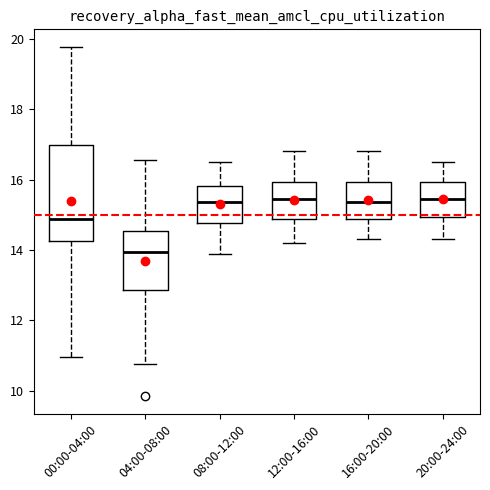

Reading left to right, transcribe this box plot: for each box, give where its median line is, the range the box spans, and where its two whiskers end, as read against the y-axis. The values are not printed on the chart, so give them approximately, as read against the axis.

00:00-04:00: median 14.8, box 14.2 to 17.0, whiskers 11.0 to 19.8
04:00-08:00: median 14.0, box 12.8 to 14.6, whiskers 10.8 to 16.6
08:00-12:00: median 15.4, box 14.8 to 15.8, whiskers 14.0 to 16.6
12:00-16:00: median 15.4, box 14.8 to 16.0, whiskers 14.2 to 16.8
16:00-20:00: median 15.4, box 14.8 to 16.0, whiskers 14.4 to 16.8
20:00-24:00: median 15.4, box 15.0 to 16.0, whiskers 14.4 to 16.6